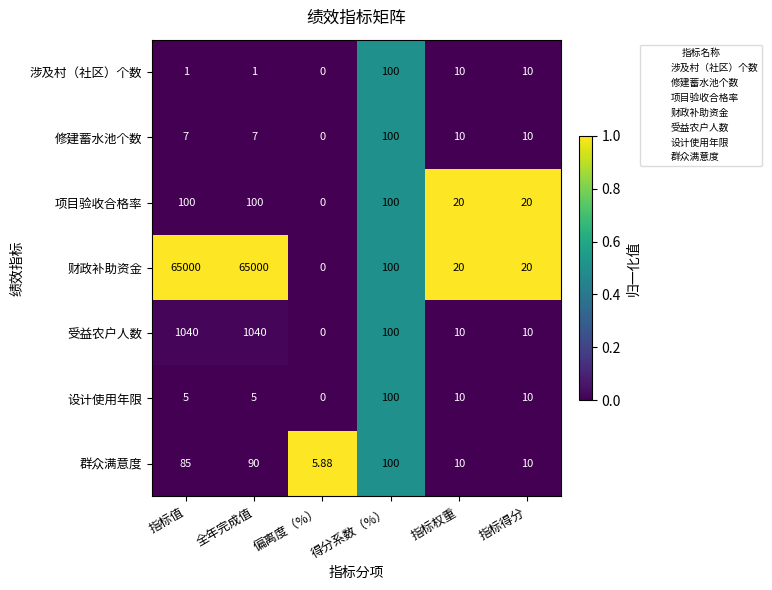

Which series has the widest spread of values?

财政补助资金